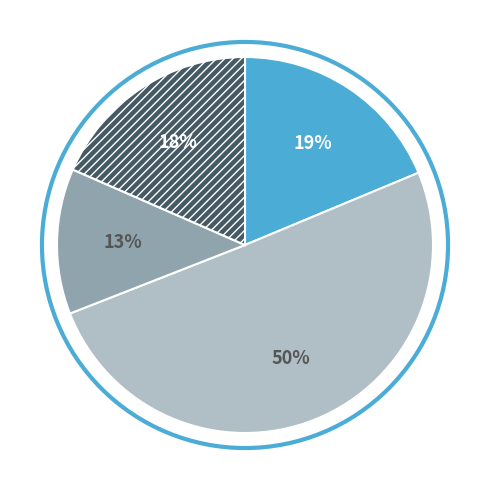

Count the number of slices in the pie.

4